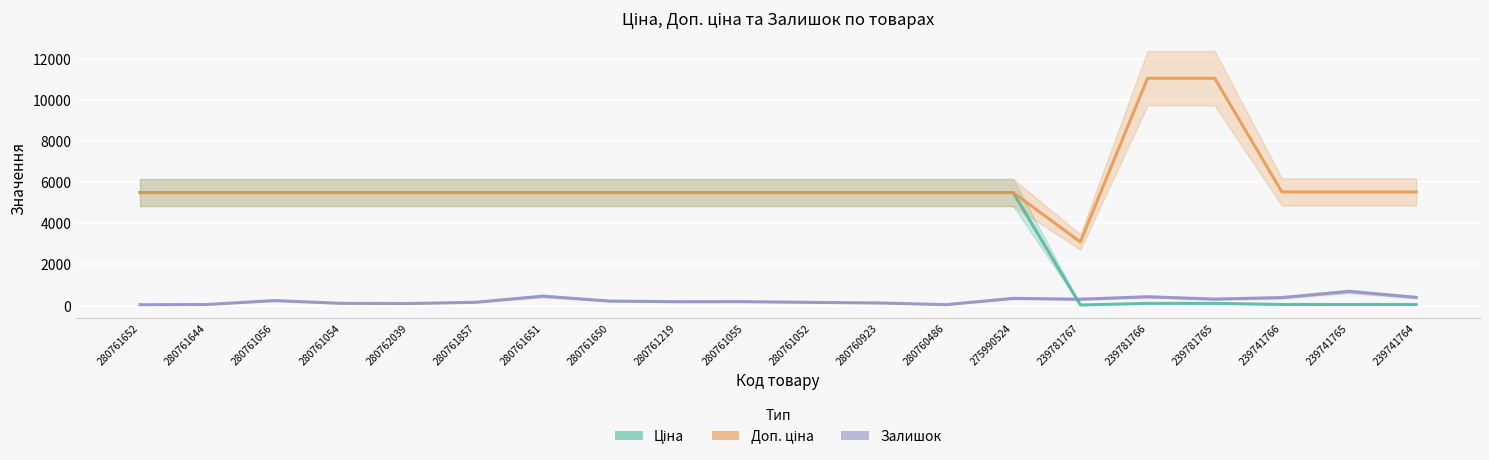

The value of Ціна at 280761644 is 5497.3. True or false?

True